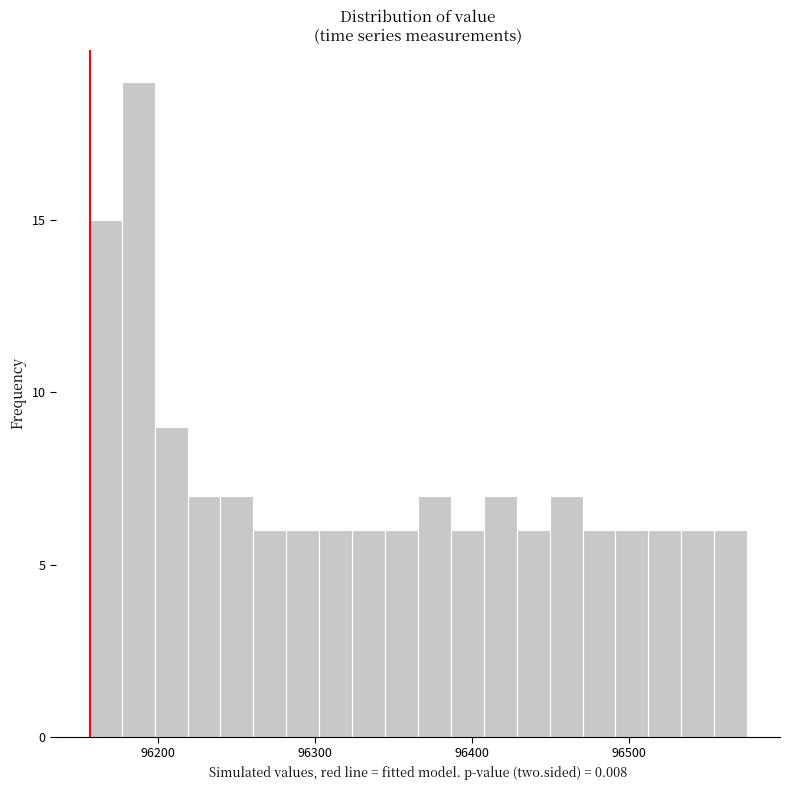

Around what value on the x-axis is the tallest bar? Give the approximate position of its centre, as read against the axis.

96190